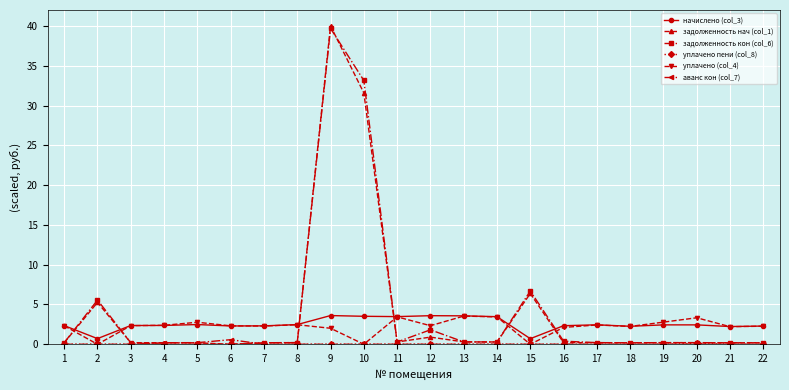

Which series has the largest range (max minus min)?

задолженность нач (col_1)